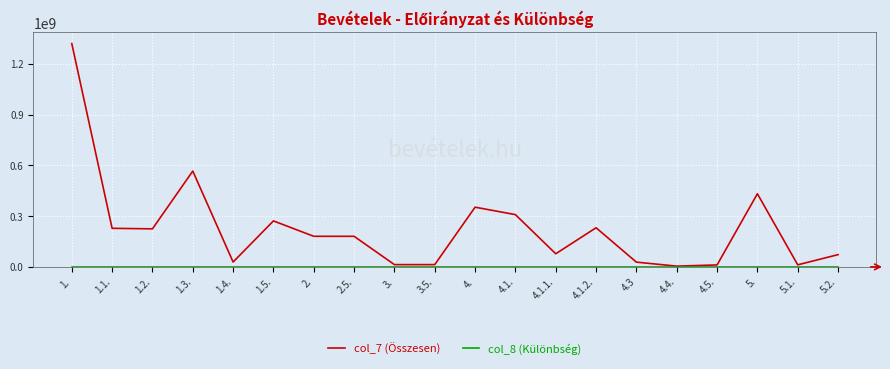

The value of col_7 (Összesen) at 5. is 233645232. True or false?

False